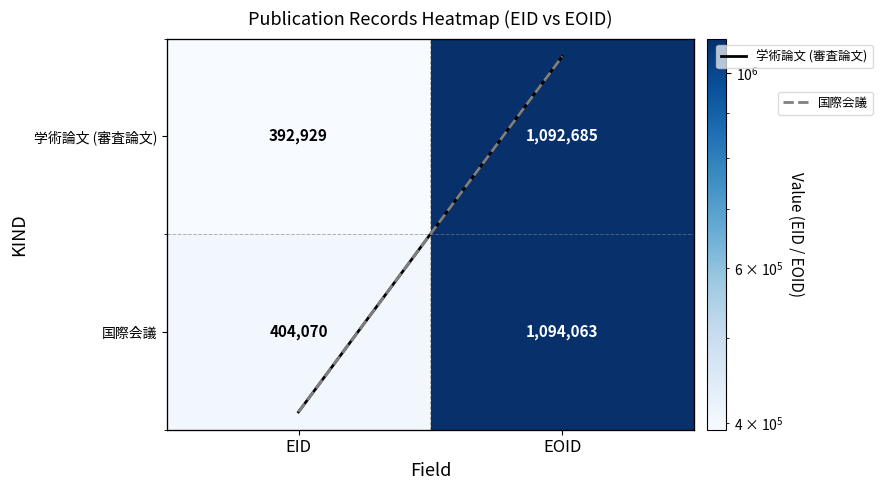

The value of 学術論文 (審査論文) at EOID is 1092685. True or false?

True